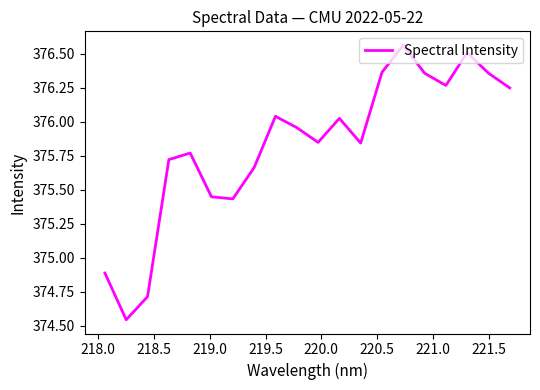

How many lines are shown in the chart?

1